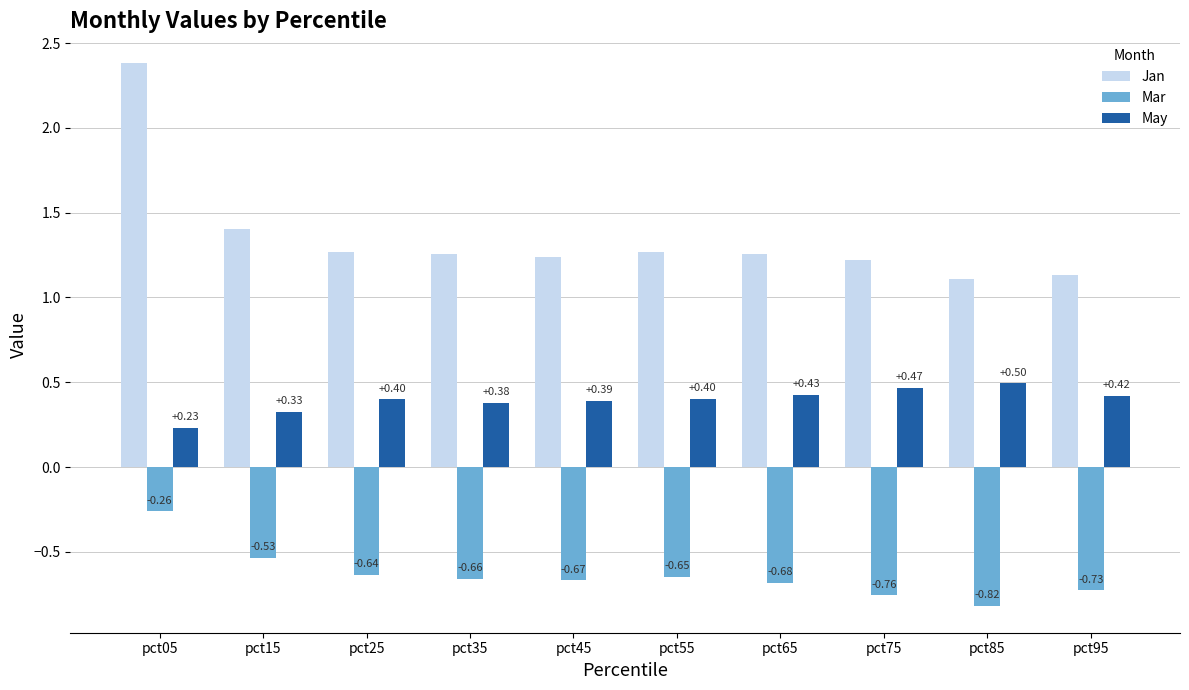

Count the number of data series in this chart.

3